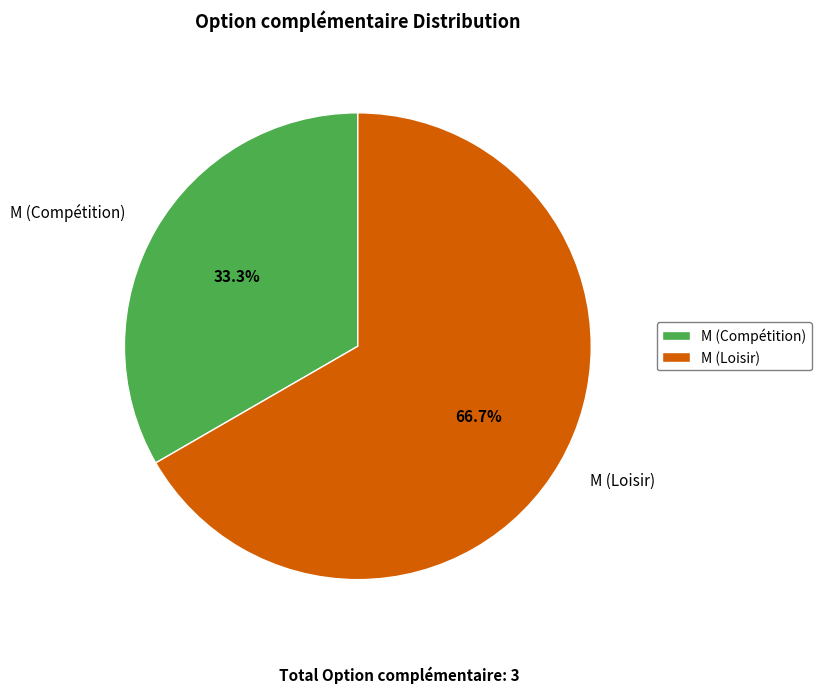

Which slice is the smallest?

M (Compétition)